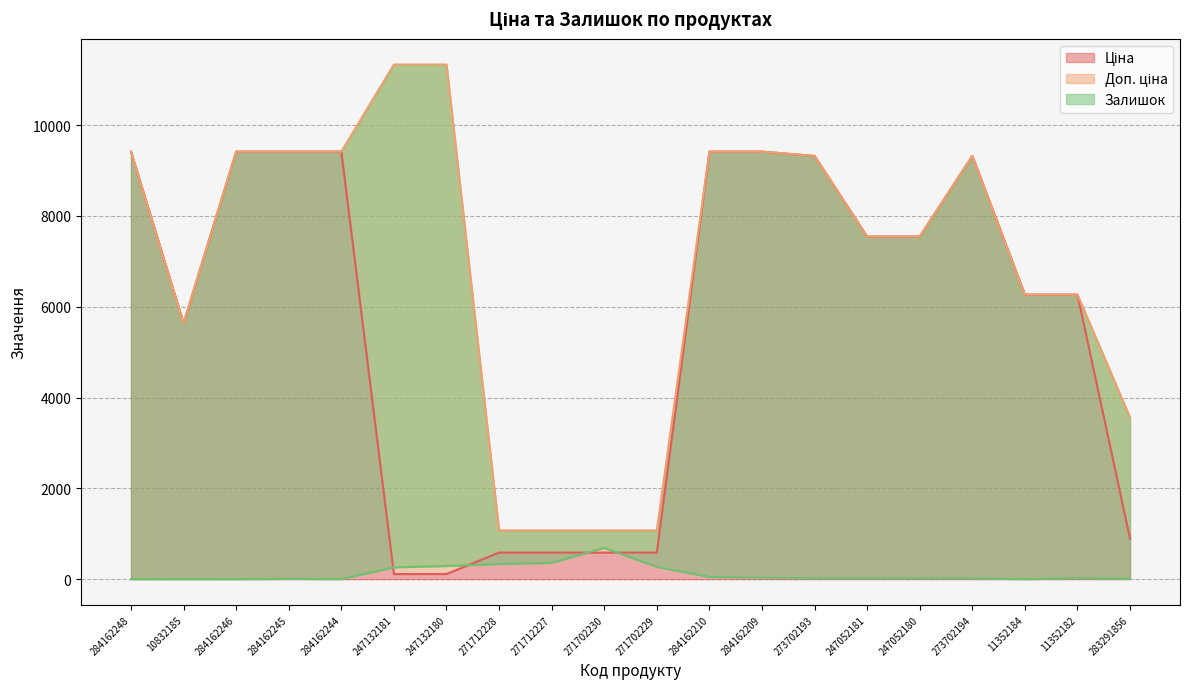

Which category has the highest value in the Доп. ціна series?

247132181